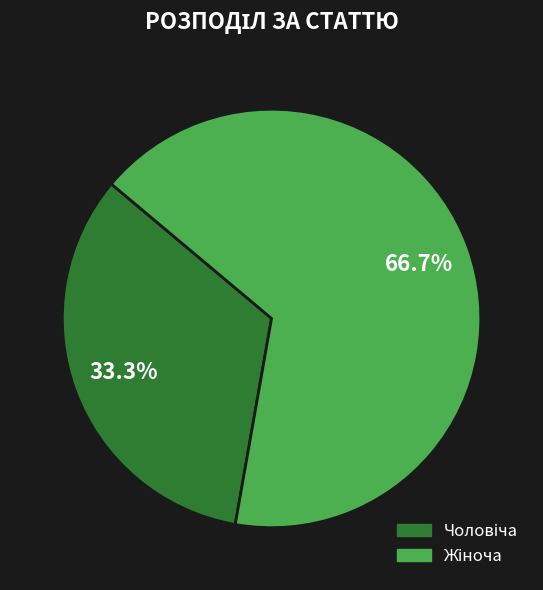

Is there a majority slice in this chart?

Yes